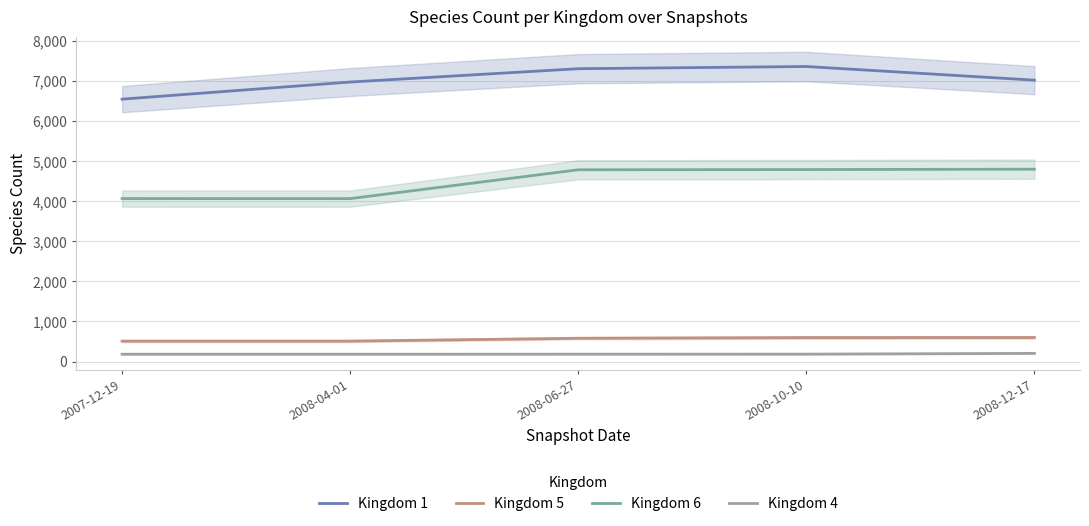

What is the label of the 2nd point from the left?

2008-04-01